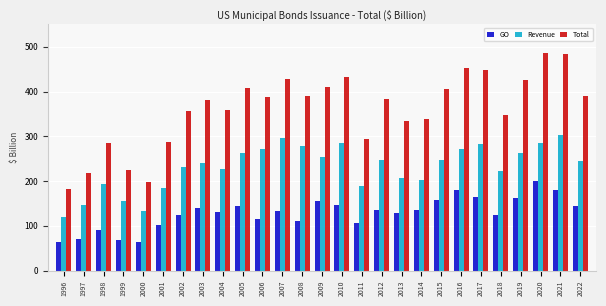

Between 1996 and 2003, which series saw the biggest shift?

Total